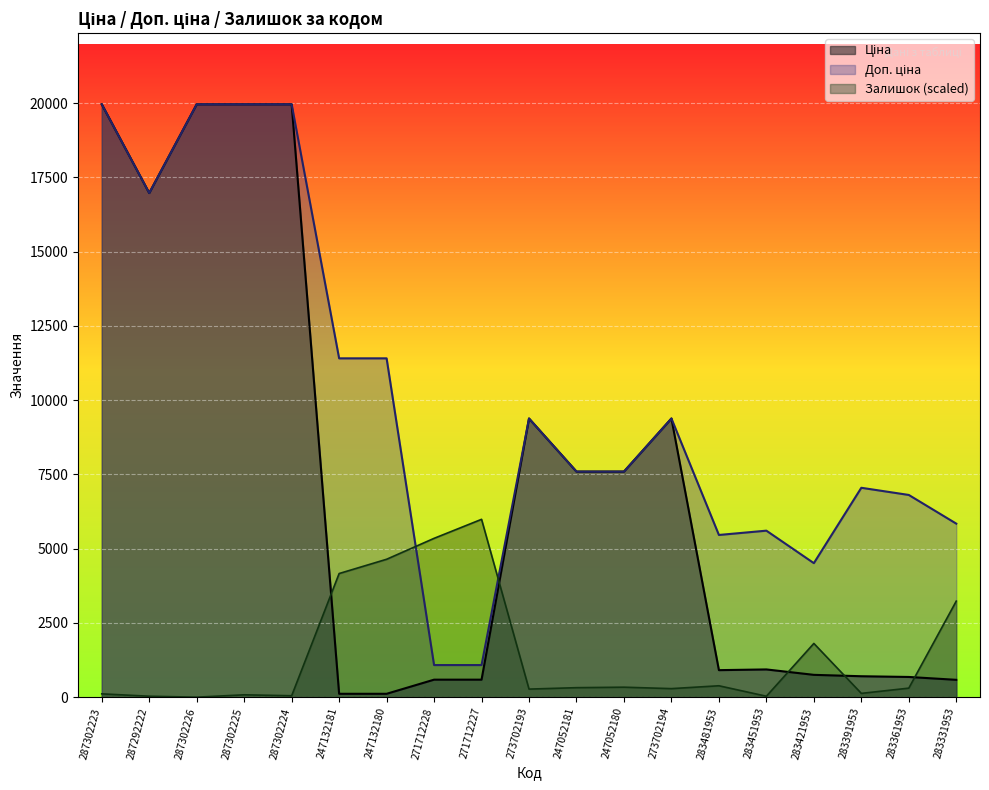

In Ціна, how many points are higher than both neighbors (excluding endpoints)?

3